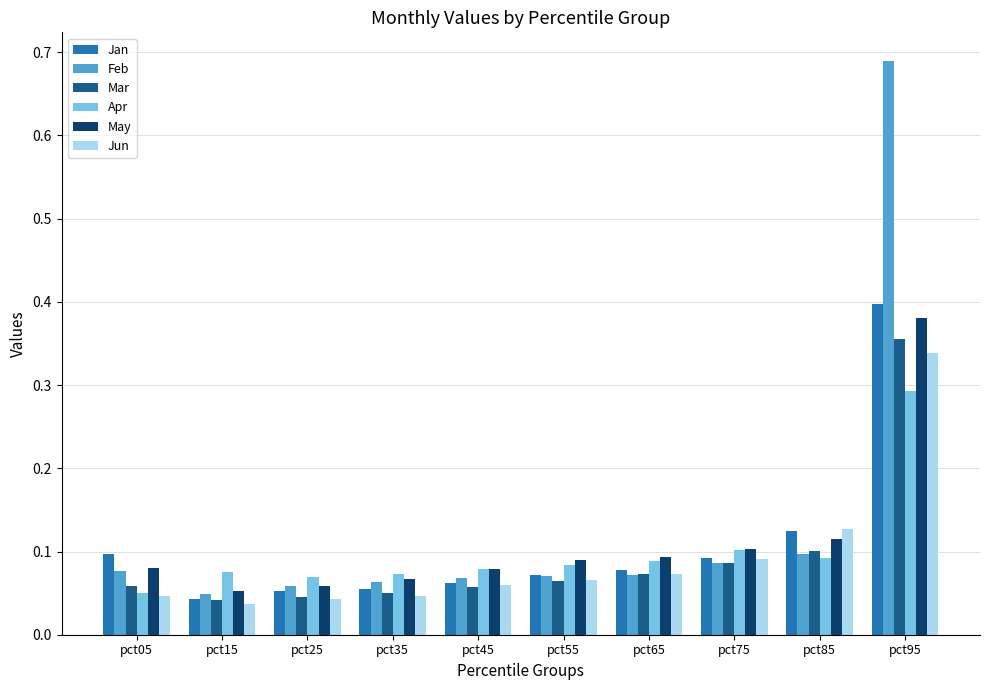

Which category has the highest value in the Feb series?

pct95